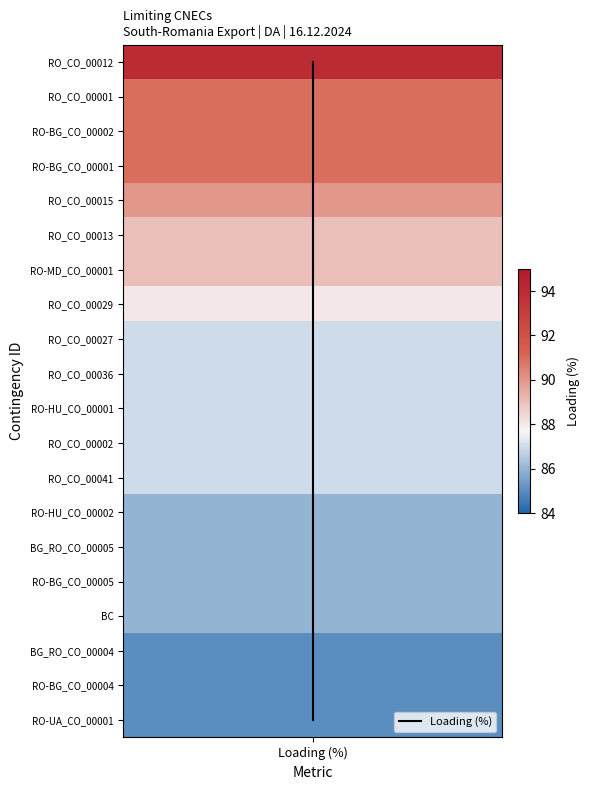

Count the number of data series in this chart.

1